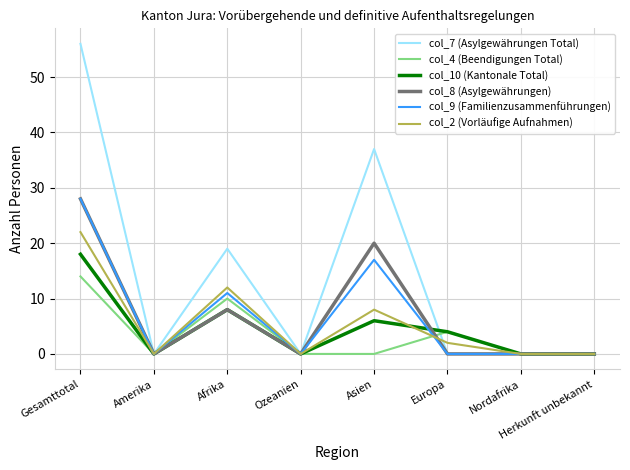

Reading left to right, list all the values displayed in this chart.

col_7 (Asylgewährungen Total): 56	0	19	0	37	0	0	0
col_4 (Beendigungen Total): 14	0	10	0	0	4	0	0
col_10 (Kantonale Total): 18	0	8	0	6	4	0	0
col_8 (Asylgewährungen): 28	0	8	0	20	0	0	0
col_9 (Familienzusammenführungen): 28	0	11	0	17	0	0	0
col_2 (Vorläufige Aufnahmen): 22	0	12	0	8	2	0	0